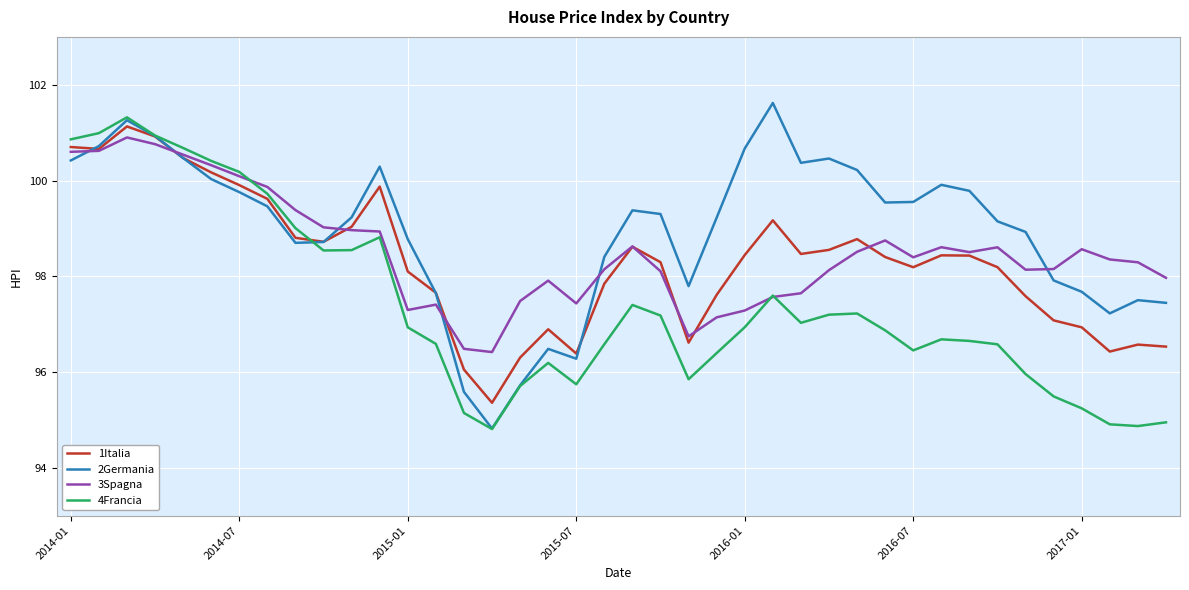

How many series are shown in this chart?

4